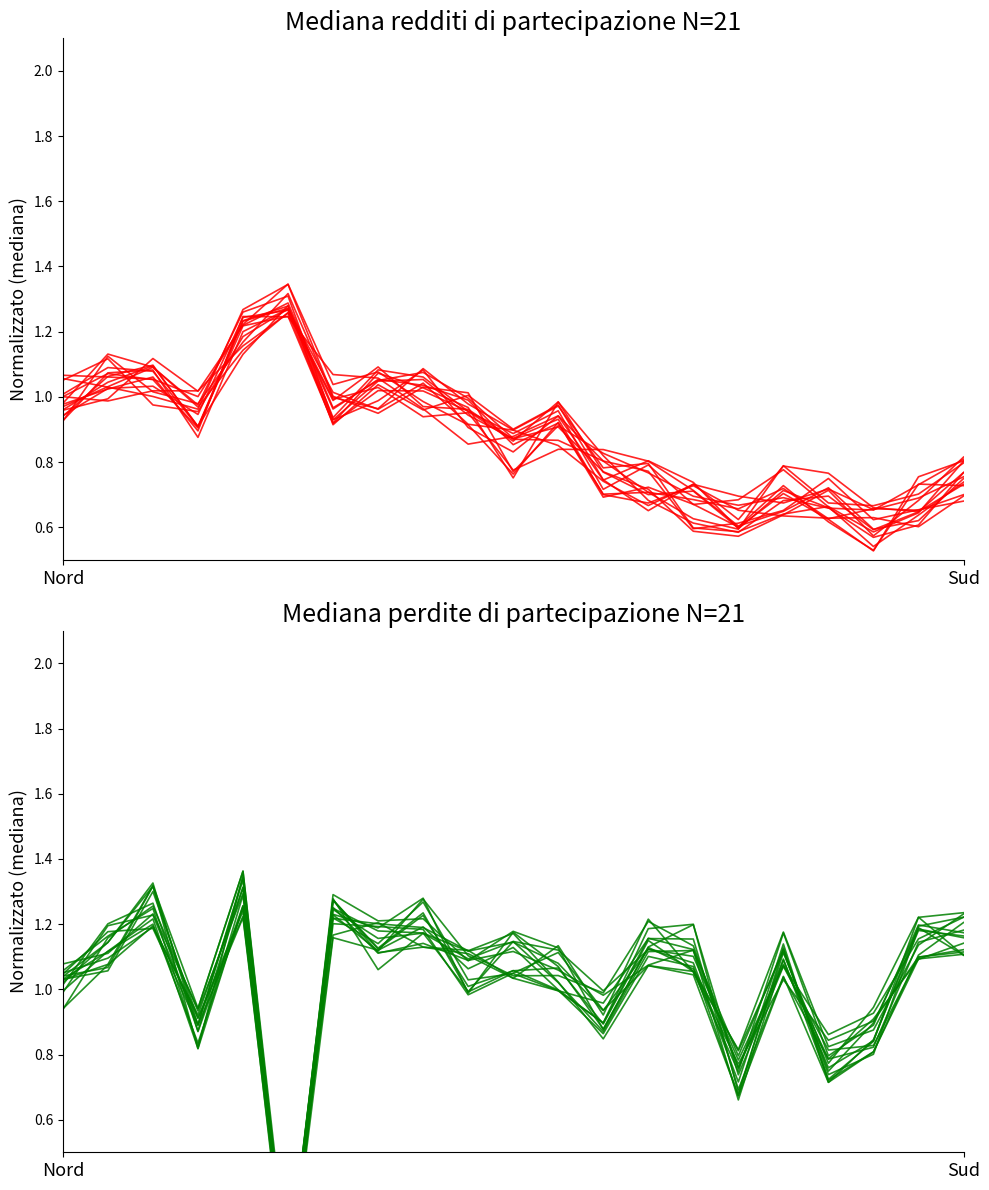

After their last crossing, which series has the higher values: Mediana perdite partecipazione or Mediana redditi partecipazione?

Mediana perdite partecipazione